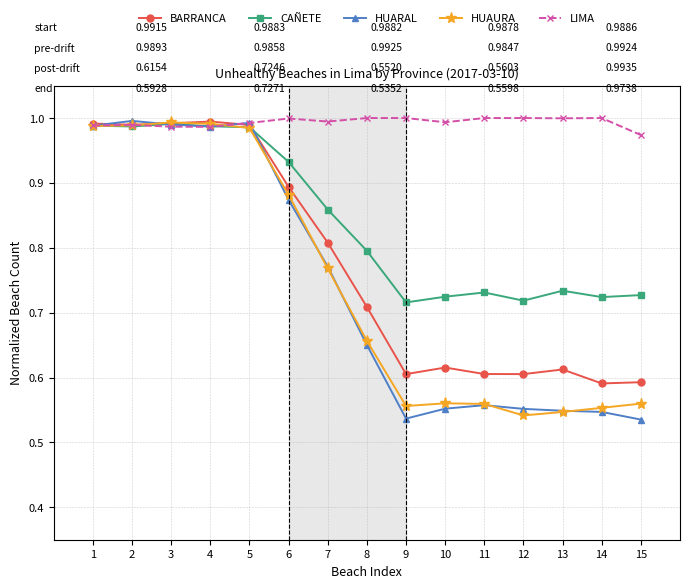

Does the chart have visible grid lines?

Yes